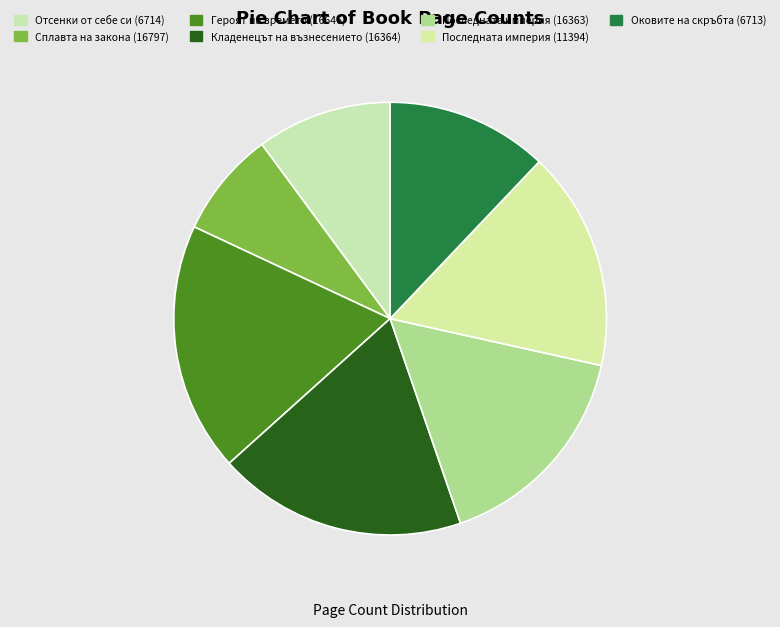

Which has a higher value, Отсенки от себе си (6714) or Сплавта на закона (16797)?

Отсенки от себе си (6714)